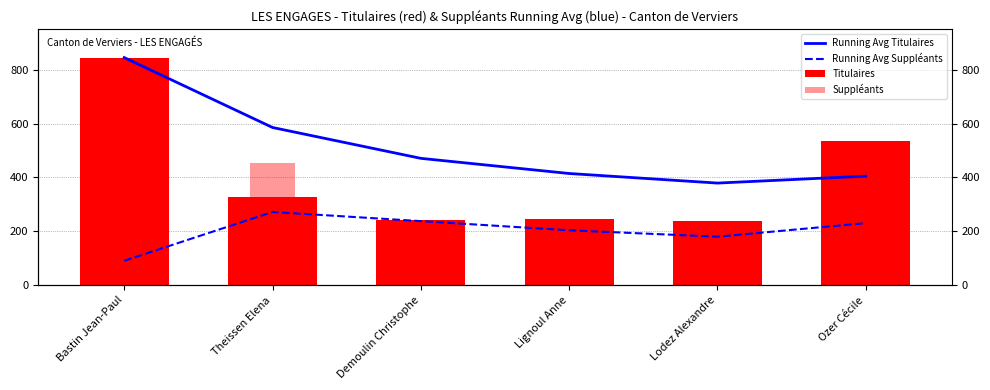

What is the greatest value displayed?

845.0